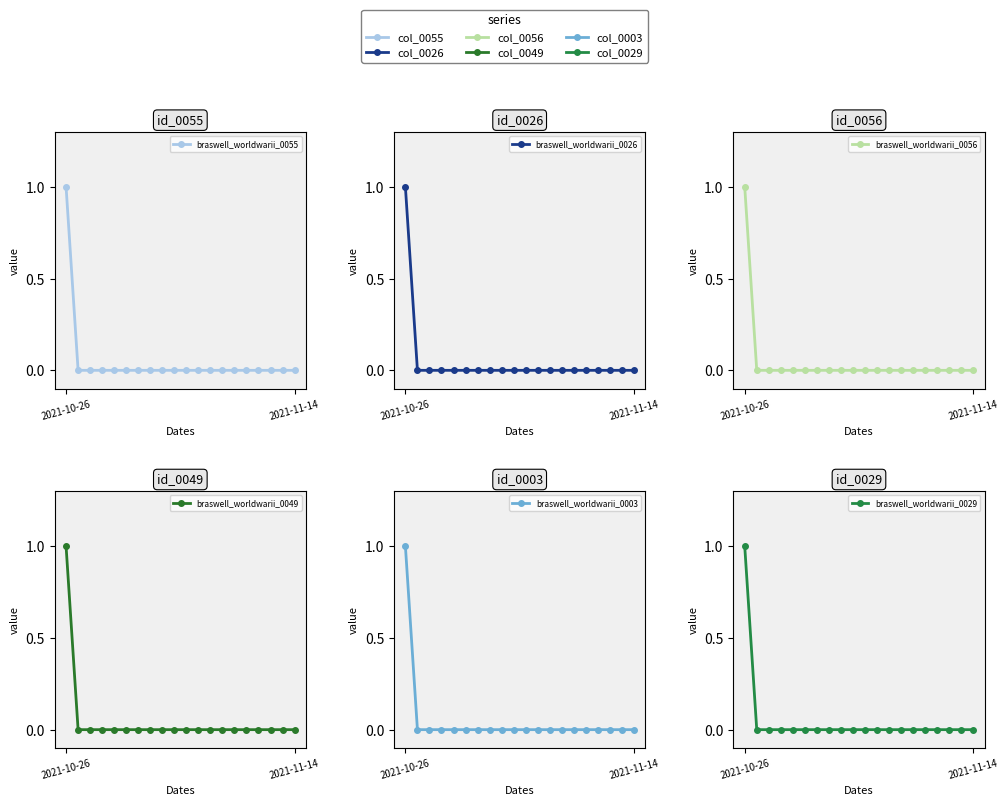

List the labels in order of braswell_worldwarii_0029 value, smallest first.

2021-11-14, 2, 3, 4, 5, 6, 7, 8, 9, 10, 11, 12, 13, 14, 15, 16, 17, 18, 19, 2021-10-26